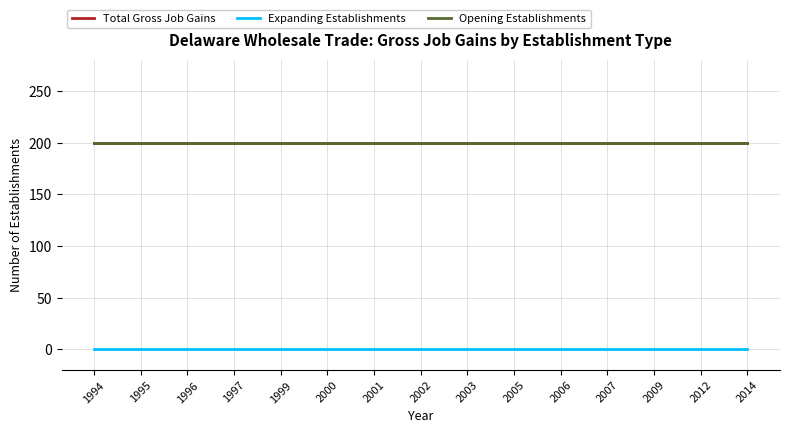

Which series has the largest total across all categories?

Total Gross Job Gains